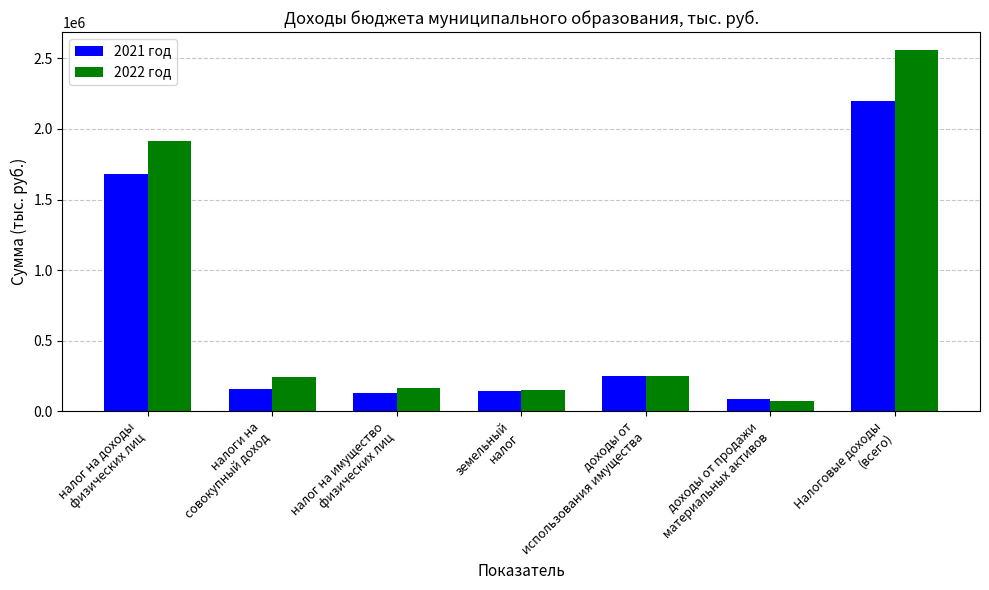

What is the maximum value shown in the chart?

2559288.7